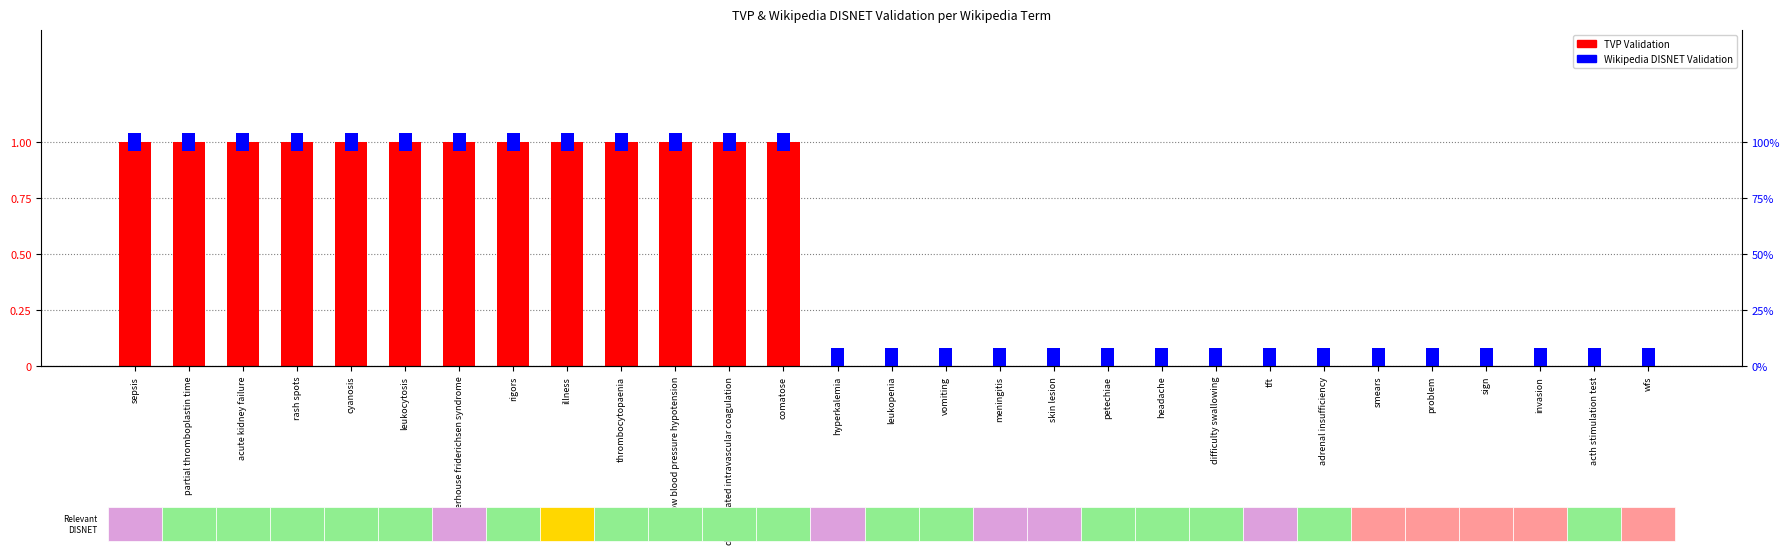

List the series in order of their overall mean, highest first.

TVP Validation, Wikipedia DISNET Validation